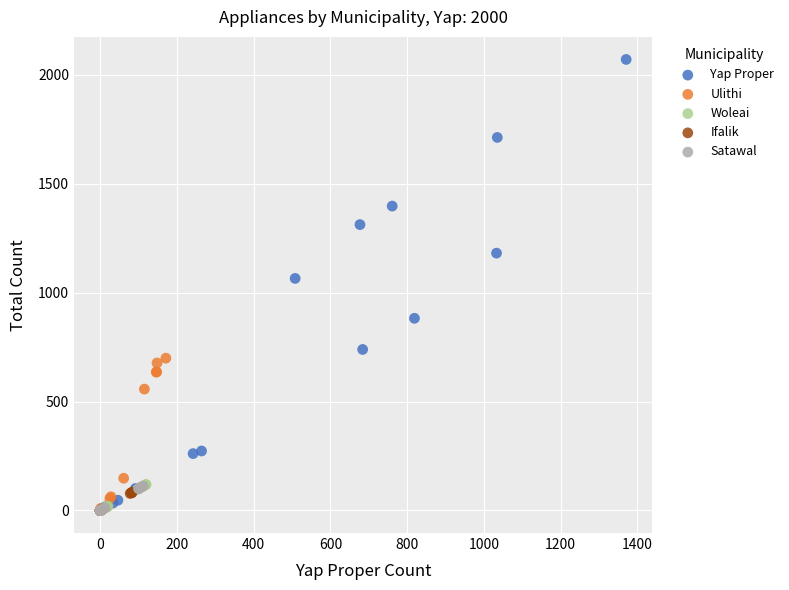

Which series reaches the maximum Y coordinate?

Yap Proper